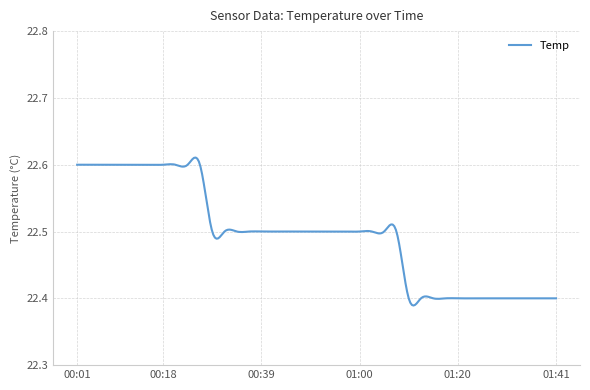

Rank the categories by value from lowest to highest.

01:10, 01:12, 01:15, 01:18, 01:20, 01:23, 01:25, 01:28, 01:30, 01:33, 01:35, 01:38, 01:41, 00:28, 00:31, 00:33, 00:36, 00:39, 00:41, 00:44, 00:46, 00:49, 00:51, 00:54, 00:57, 01:00, 01:02, 01:05, 01:07, 00:01, 00:03, 00:06, 00:08, 00:11, 00:13, 00:16, 00:18, 00:21, 00:23, 00:26